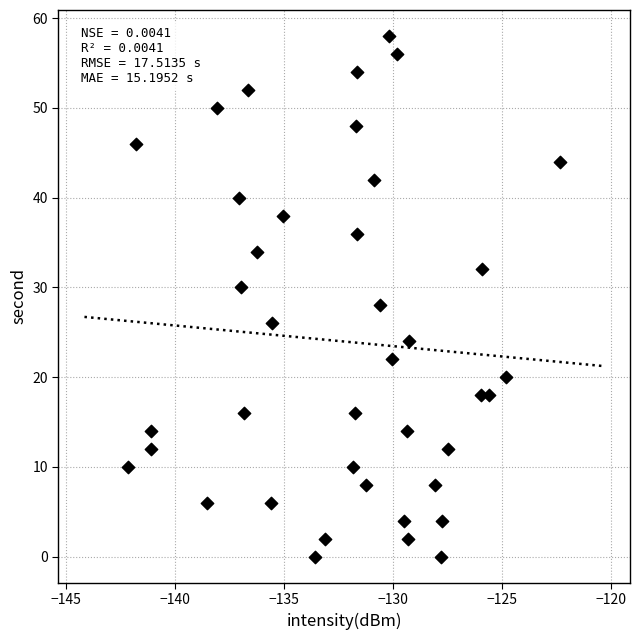

What is the range of Y values (max minus min)?

58